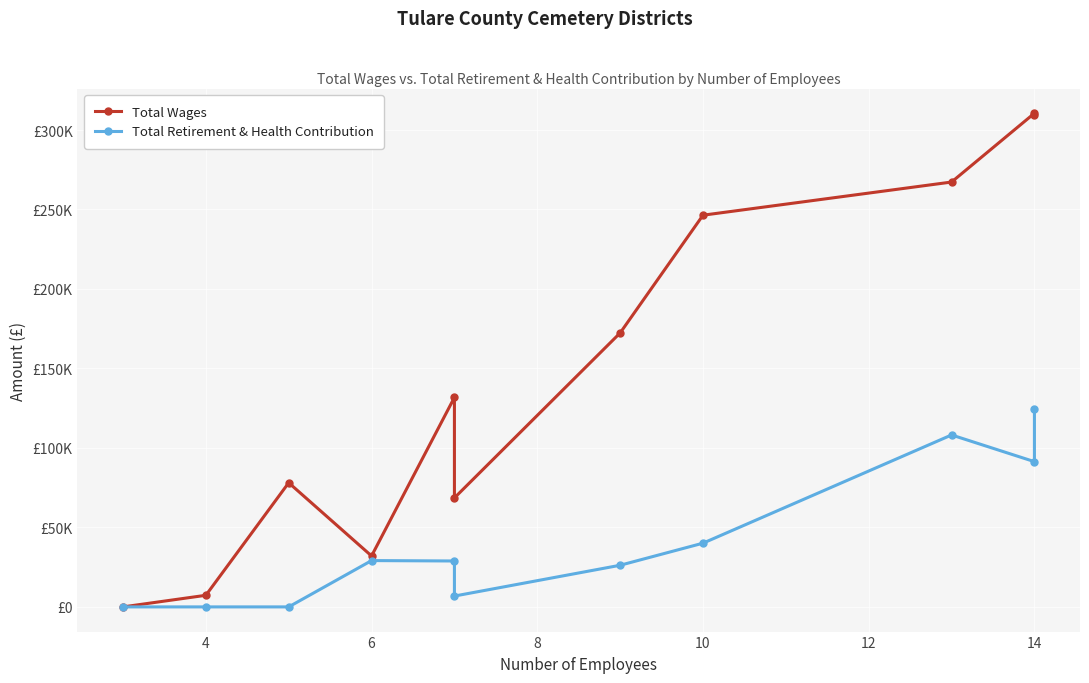

True or false: Total Retirement & Health Contribution and Total Wages intersect in this chart.

False